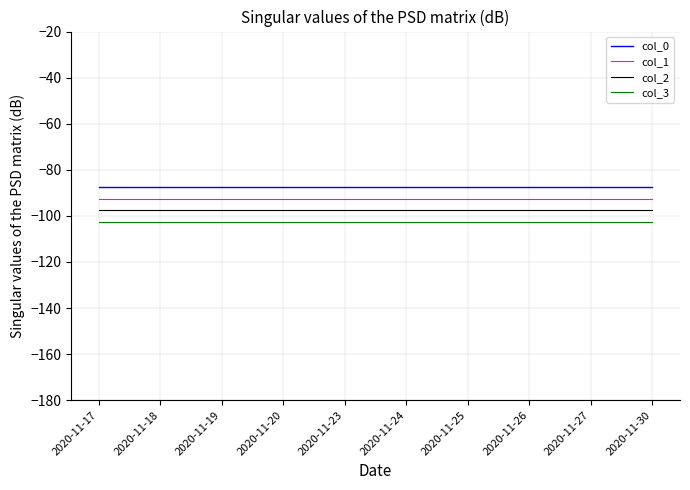

What is the maximum value for col_3?

-102.5